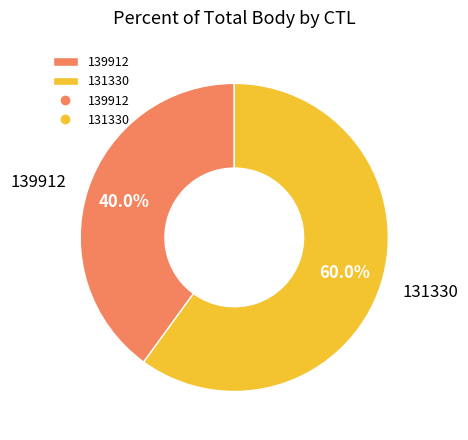

How many slices are in this pie chart?

2